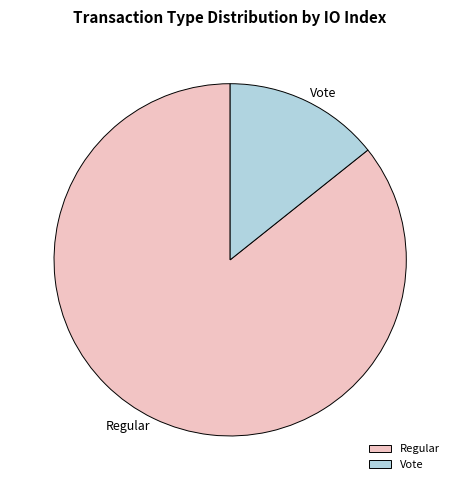

Which slice is the largest?

Regular